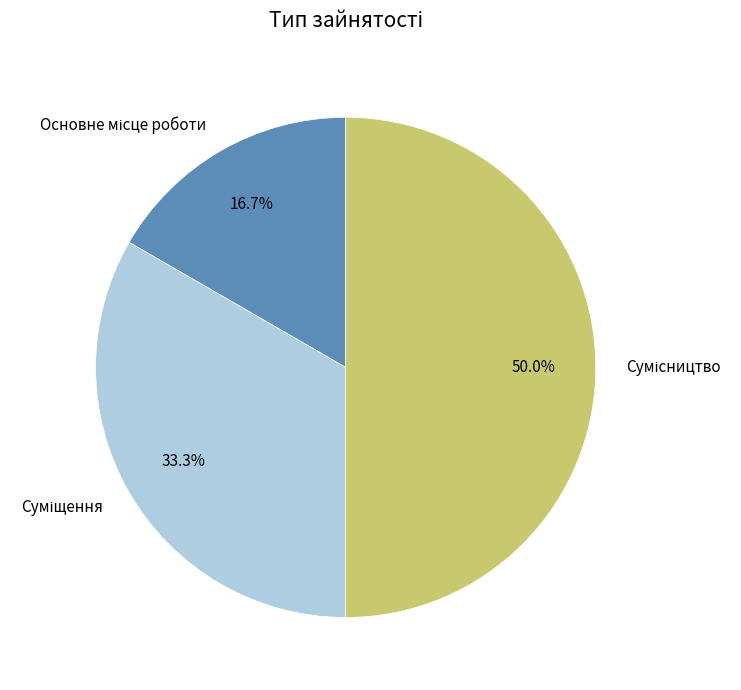

What is the change in value from Суміщення to Сумісництво?

+1